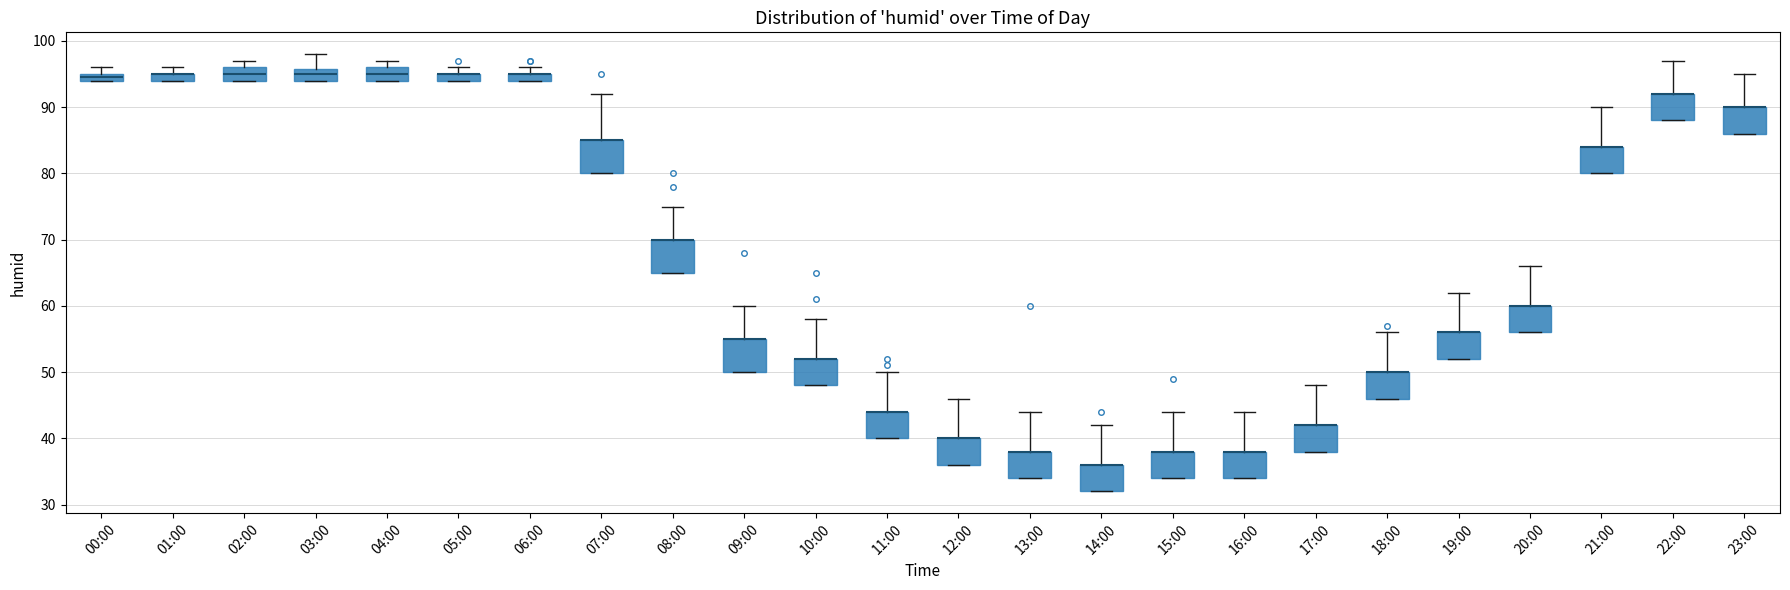

Where is the lower edge of the box for 03:00 on the y-axis? The values are not printed on the chart, so give them approximately, as read against the axis.

94